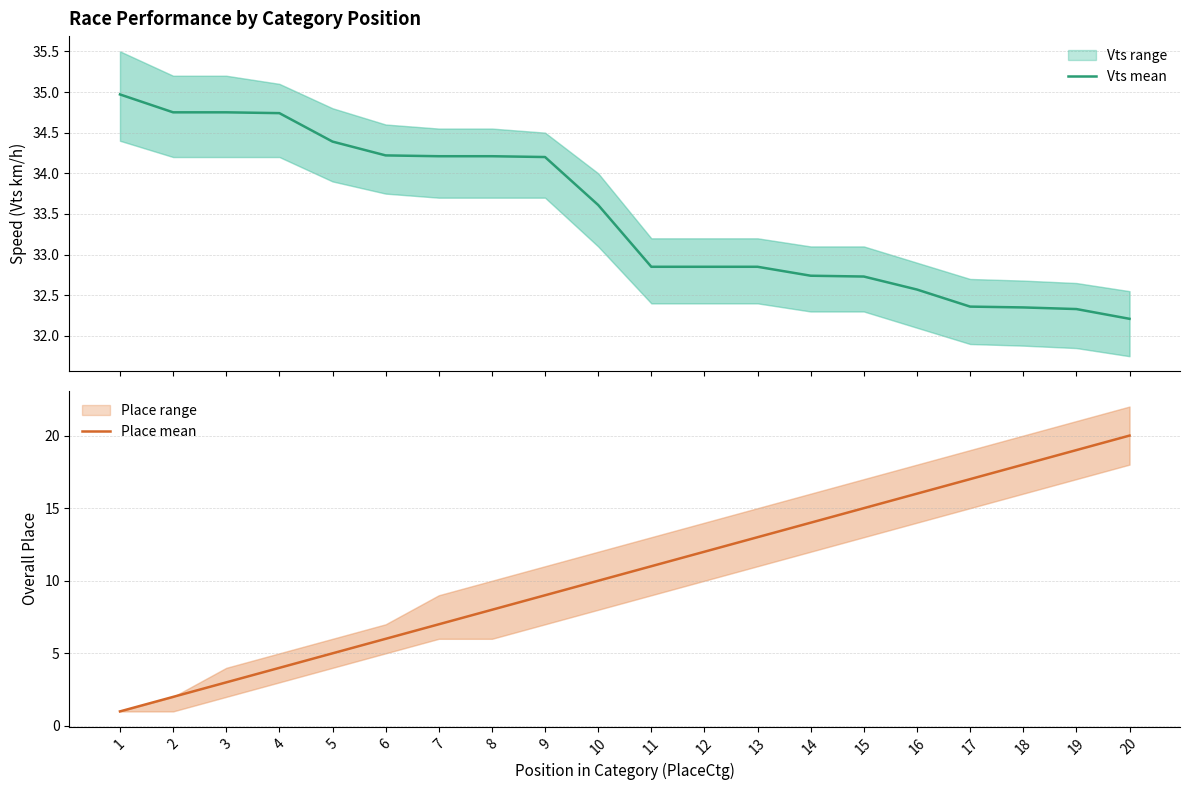

What is the maximum value shown in the chart?

35.0